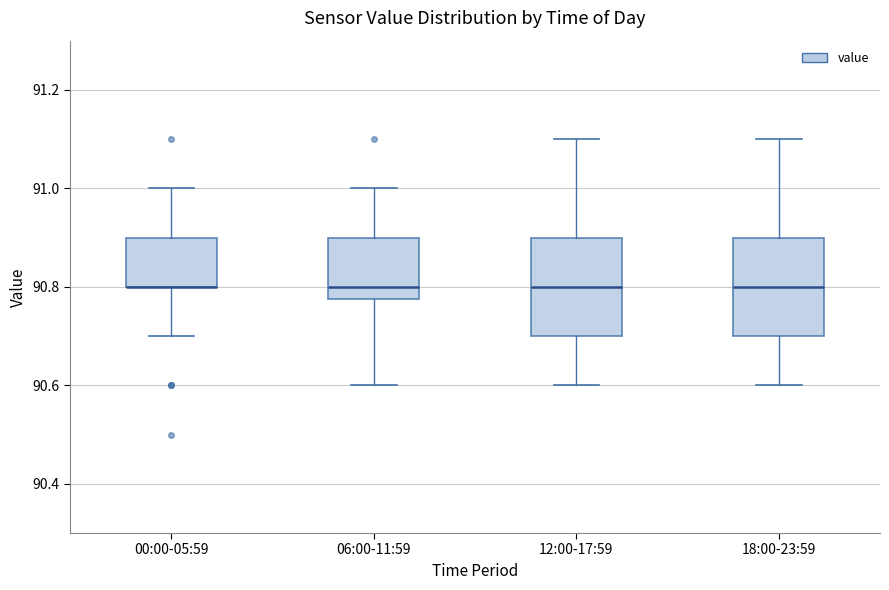

Reading left to right, transcribe this box plot: for each box, give where its median line is, the range the box spans, and where its two whiskers end, as read against the y-axis. The values are not printed on the chart, so give them approximately, as read against the axis.

00:00-05:59: median 90.80 (drawn on the box's lower edge), box 90.80 to 90.90, whiskers 90.70 to 91.00
06:00-11:59: median 90.80, box 90.78 to 90.90, whiskers 90.60 to 91.00
12:00-17:59: median 90.80, box 90.70 to 90.90, whiskers 90.60 to 91.10
18:00-23:59: median 90.80, box 90.70 to 90.90, whiskers 90.60 to 91.10